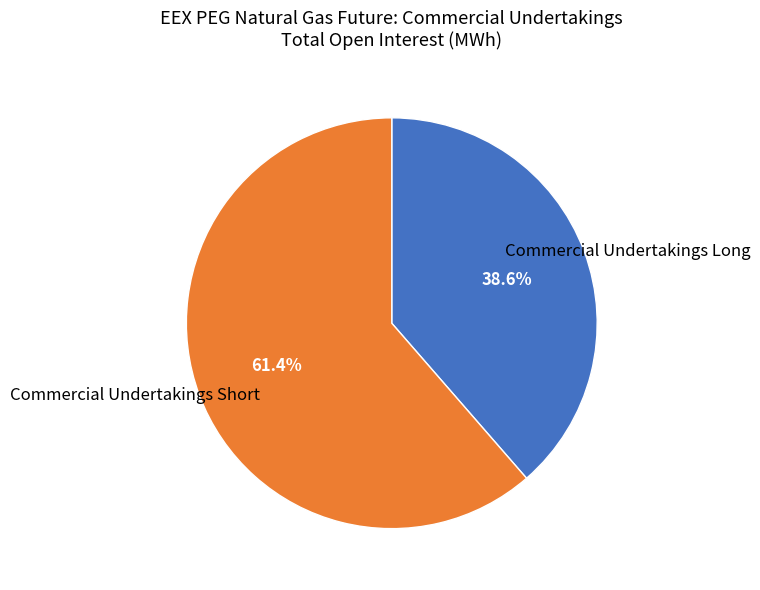

Does any single category account for the majority?

Yes